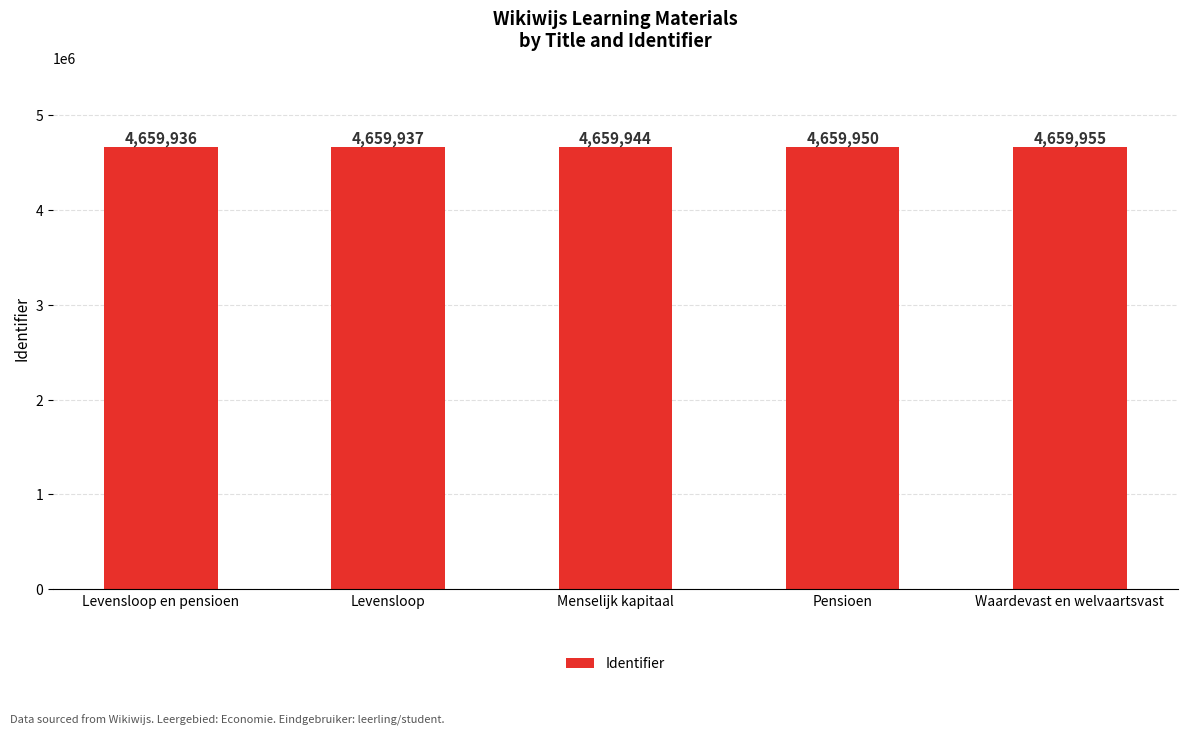

What is the difference between the maximum and minimum values?

19